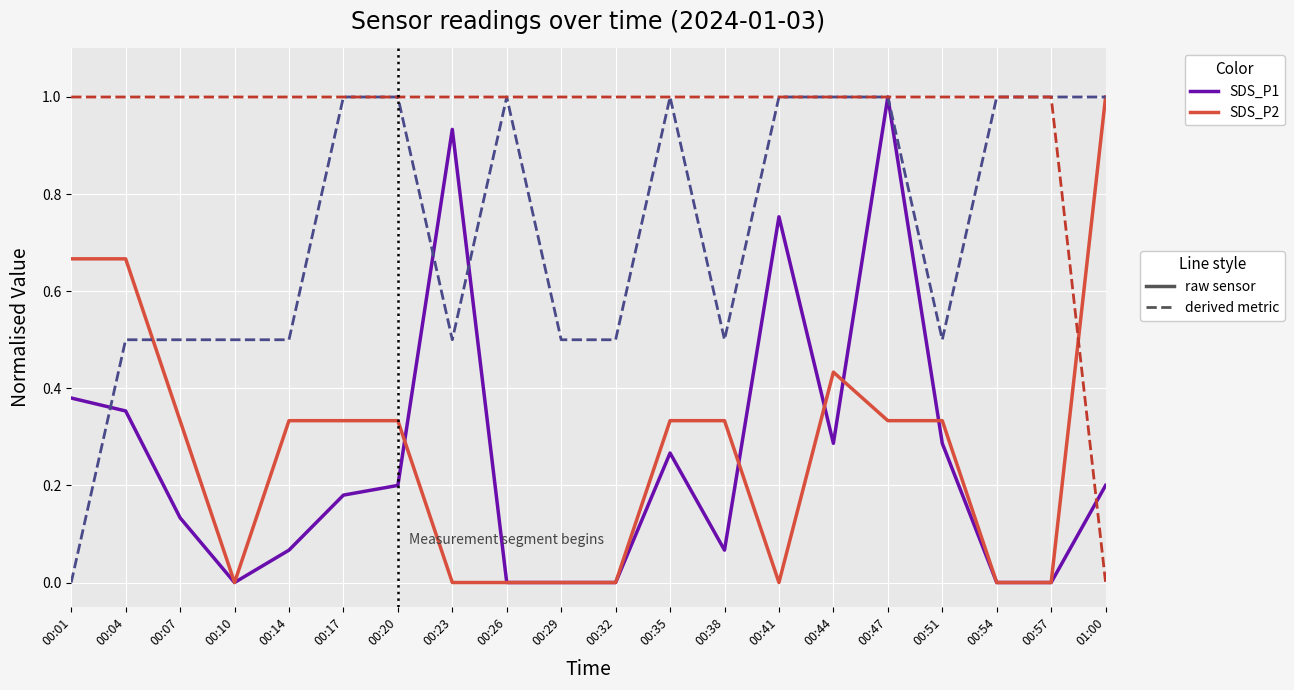

What is the greatest value displayed?

1.0